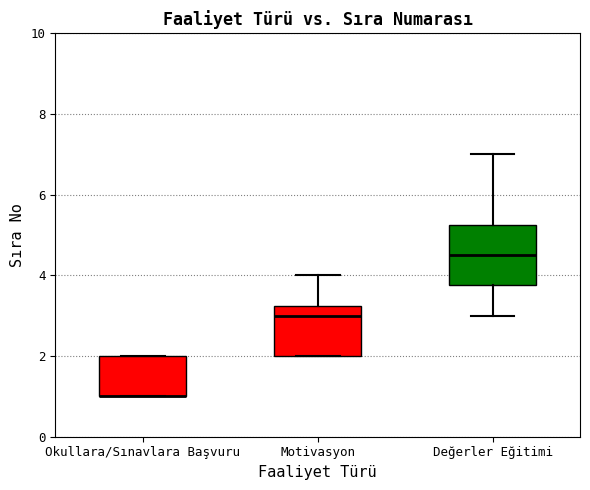

Which box is the tallest, from its lower edge to its upper edge?

Değerler Eğitimi